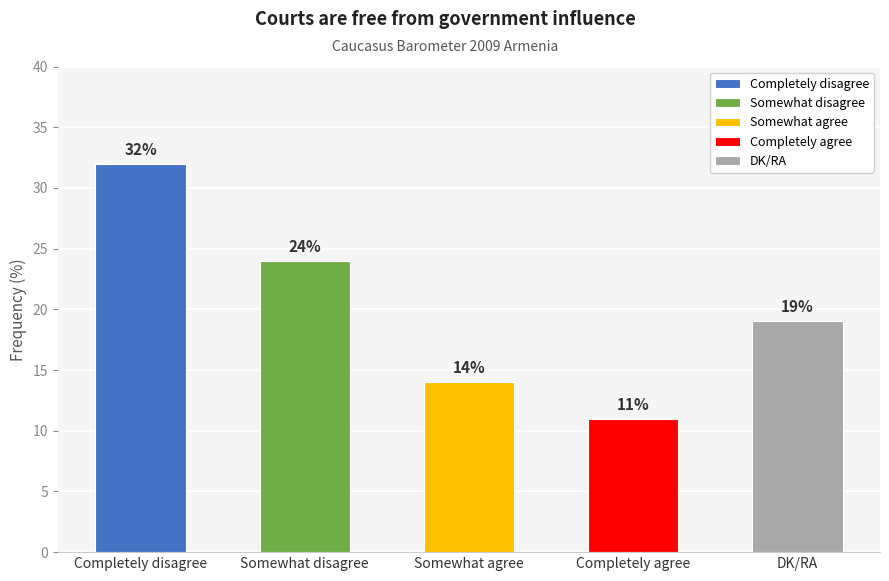

At which category does the chart reach its peak across all series?

Completely disagree